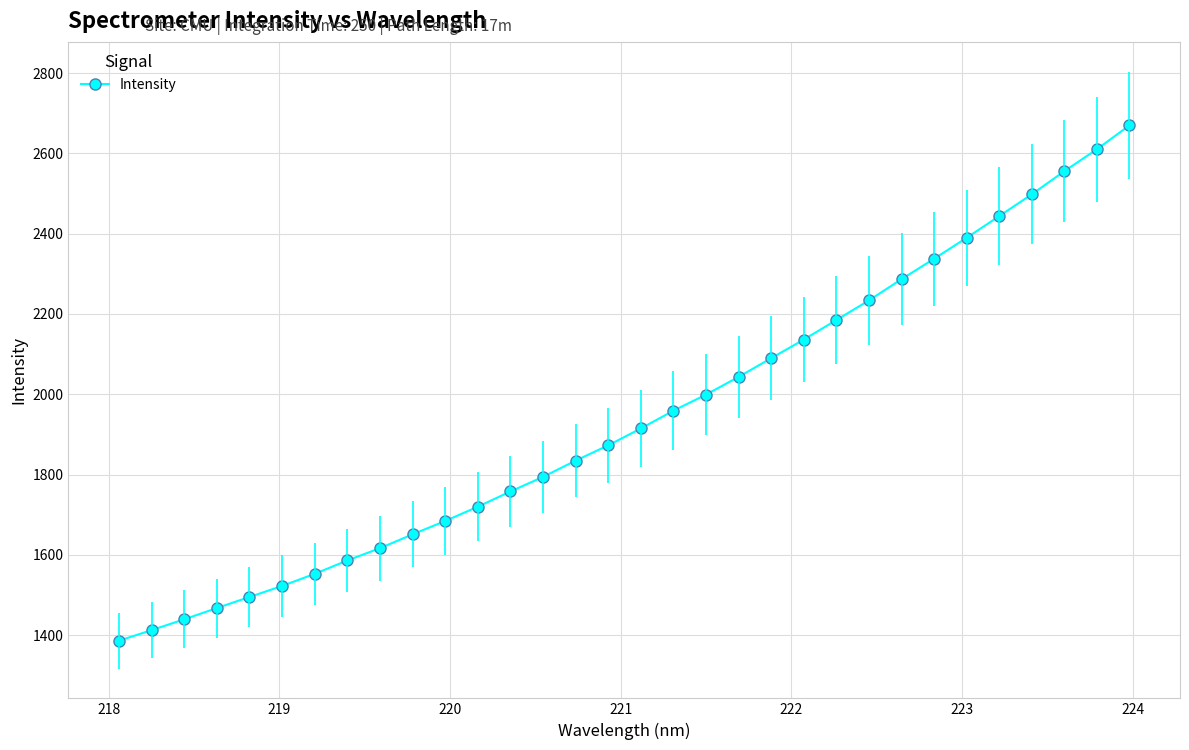

What is the value of the 9th point from the left?

1616.4